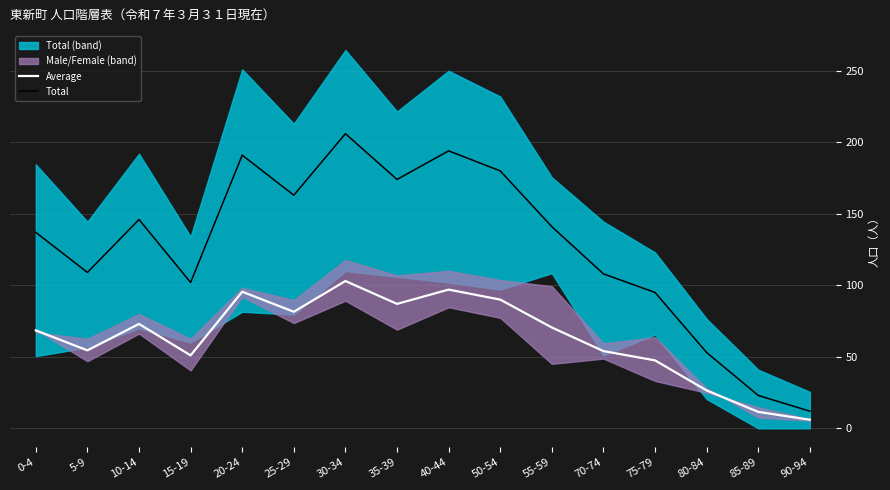

Is it true that Total equals 107.6 at 25-29?

False